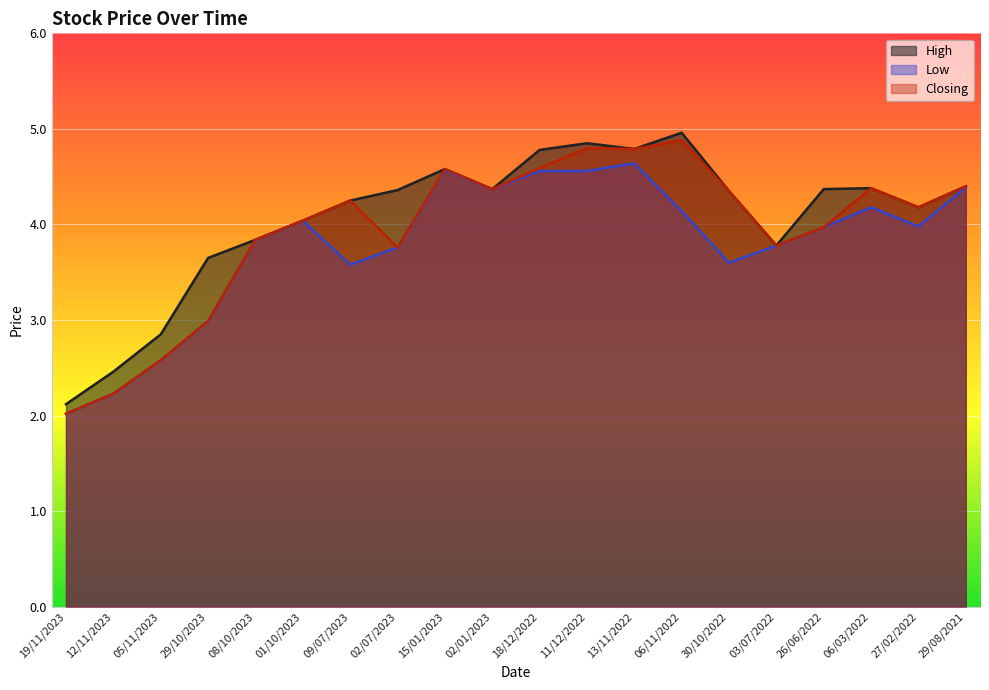

How many values in the High series are below 4?

6